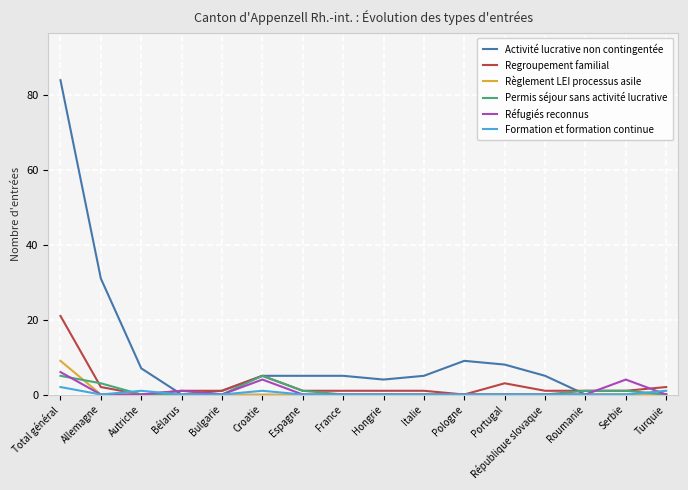

Which series has the widest spread of values?

Activité lucrative non contingentée